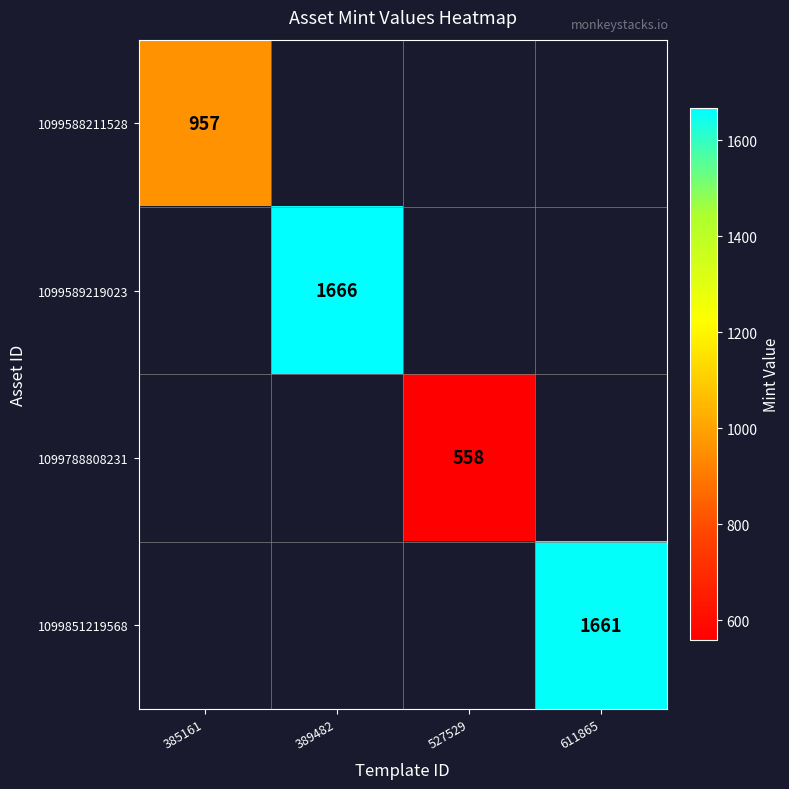

How many values in 1099851219568 are above zero?

1